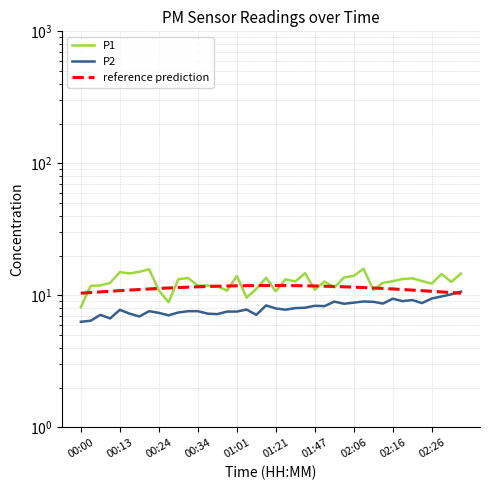

Reading left to right, what are all the values shown in this chart?

P1: 8.2	11.8	11.9	12.4	15.0	14.7	15.1	15.8	10.9	8.9	13.3	13.6	11.9	11.9	11.7	10.9	14.0	9.6	11.2	13.6	10.8	13.2	12.8	14.7	11.1	12.8	11.5	13.7	14.1	15.9	11.0	12.4	12.8	13.3	13.5	12.8	12.3	14.6	12.7	14.7
P2: 6.3	6.4	7.1	6.7	7.8	7.3	6.9	7.6	7.4	7.1	7.4	7.6	7.6	7.3	7.2	7.5	7.5	7.8	7.1	8.4	8.0	7.8	8.0	8.1	8.3	8.3	9.0	8.7	8.8	9.0	8.9	8.7	9.4	9.1	9.2	8.8	9.5	9.8	10.2	10.7
reference prediction: 10.4	10.5	10.6	10.8	10.9	11.0	11.1	11.2	11.3	11.4	11.5	11.6	11.6	11.7	11.7	11.8	11.8	11.9	11.9	11.9	11.9	11.9	11.9	11.8	11.8	11.7	11.7	11.6	11.6	11.5	11.4	11.3	11.2	11.1	11.0	10.9	10.8	10.6	10.5	10.4